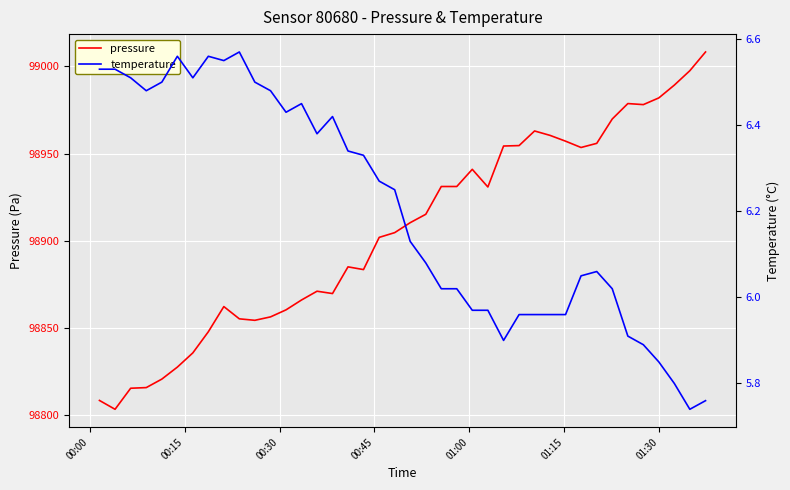

What are all the series names shown in the legend?

pressure, temperature